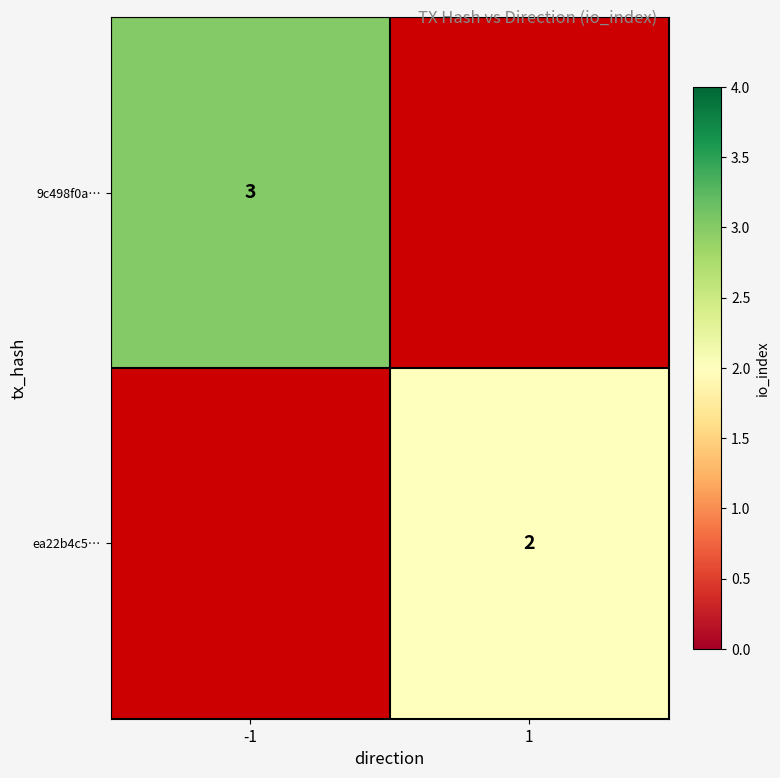

True or false: ea22b4c5… has a value of 2 at 1.

True